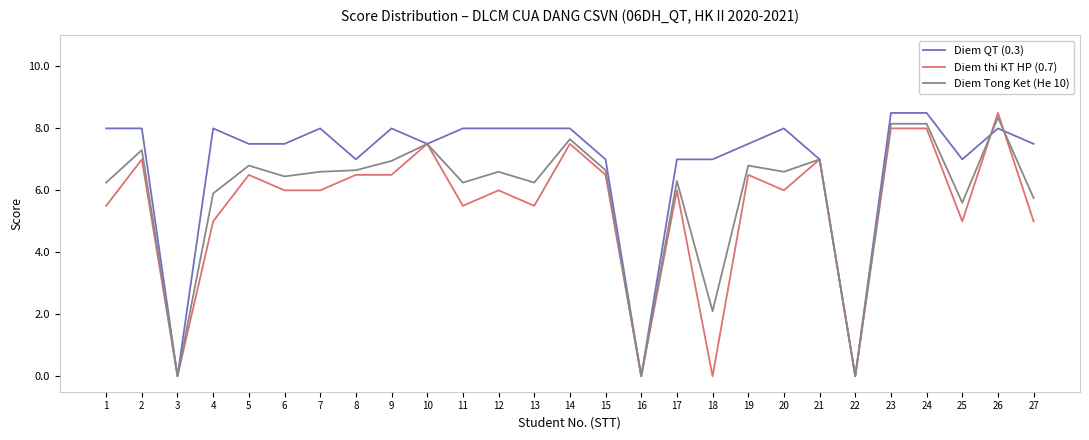

How many lines are shown in the chart?

3